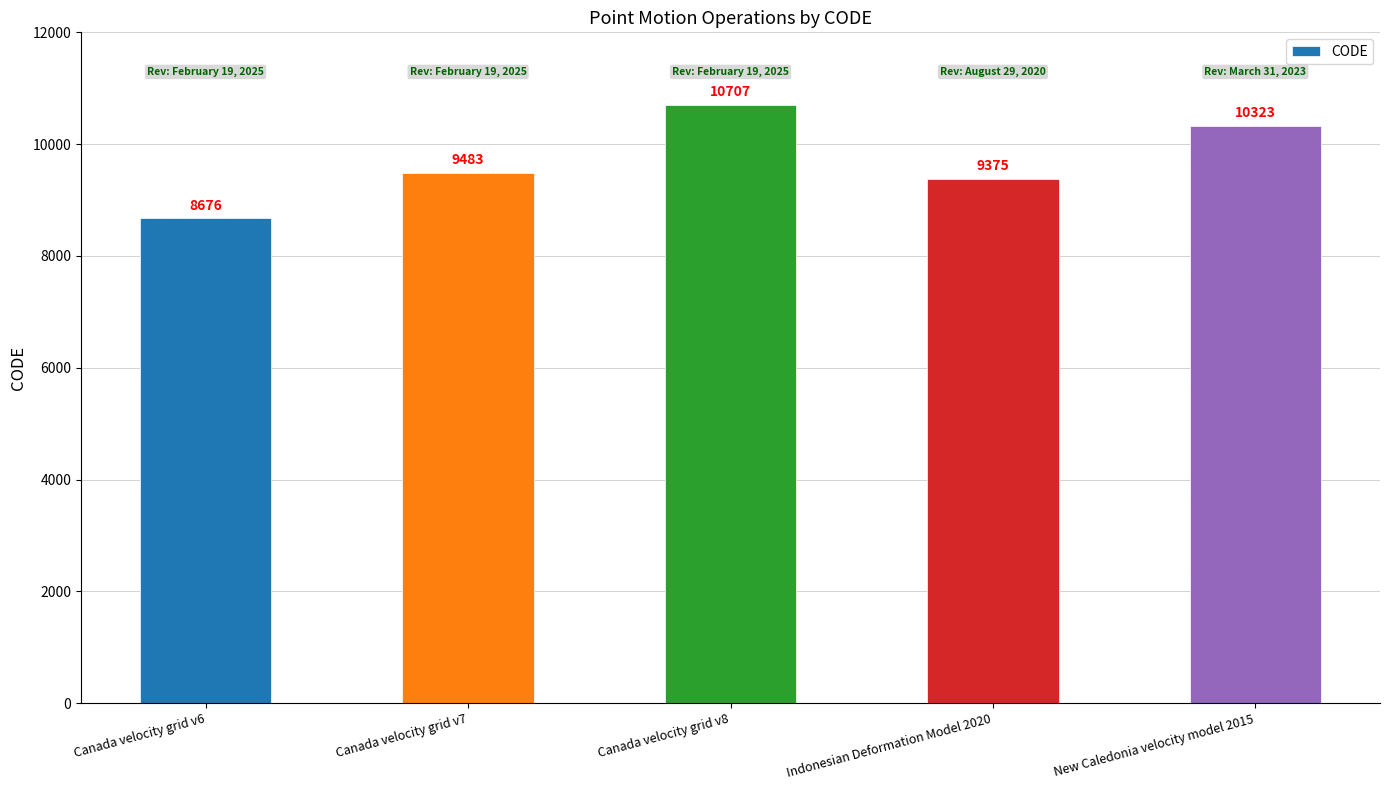

Reading left to right, list all the values displayed in this chart.

8676	9483	10707	9375	10323